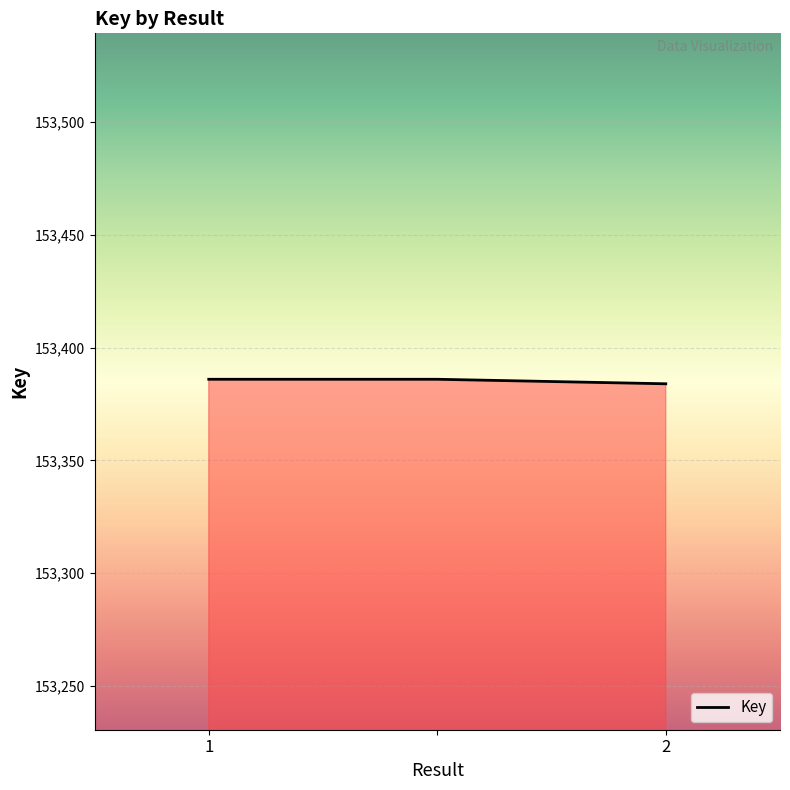

What is the maximum value shown in the chart?

153386